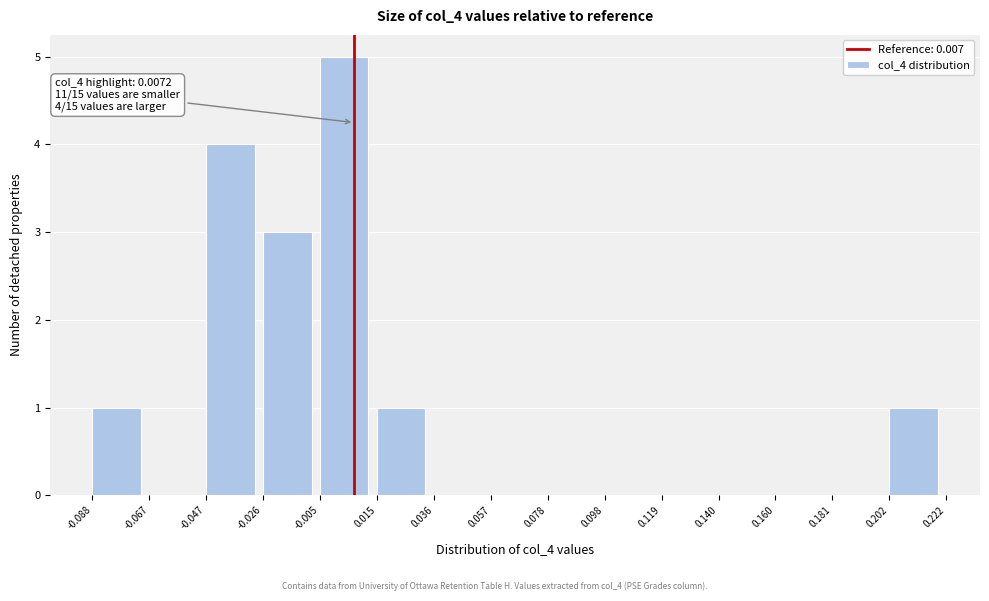

Over which range of the x-axis is the bar tallest?

-0.005 to 0.015